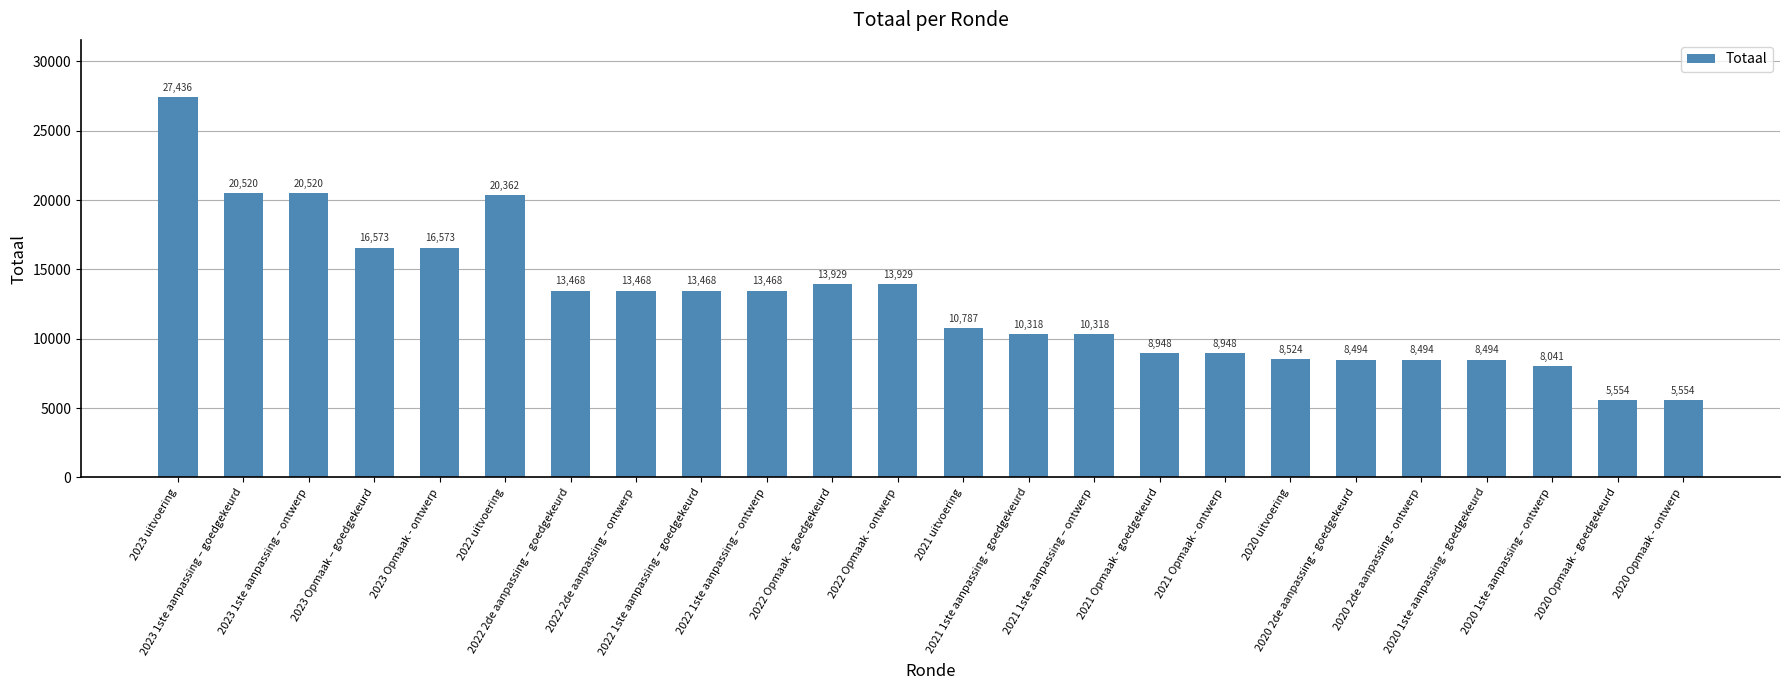

What is the change in value from 2022 1ste aanpassing – ontwerp to 2020 Opmaak - goedgekeurd?

-7914